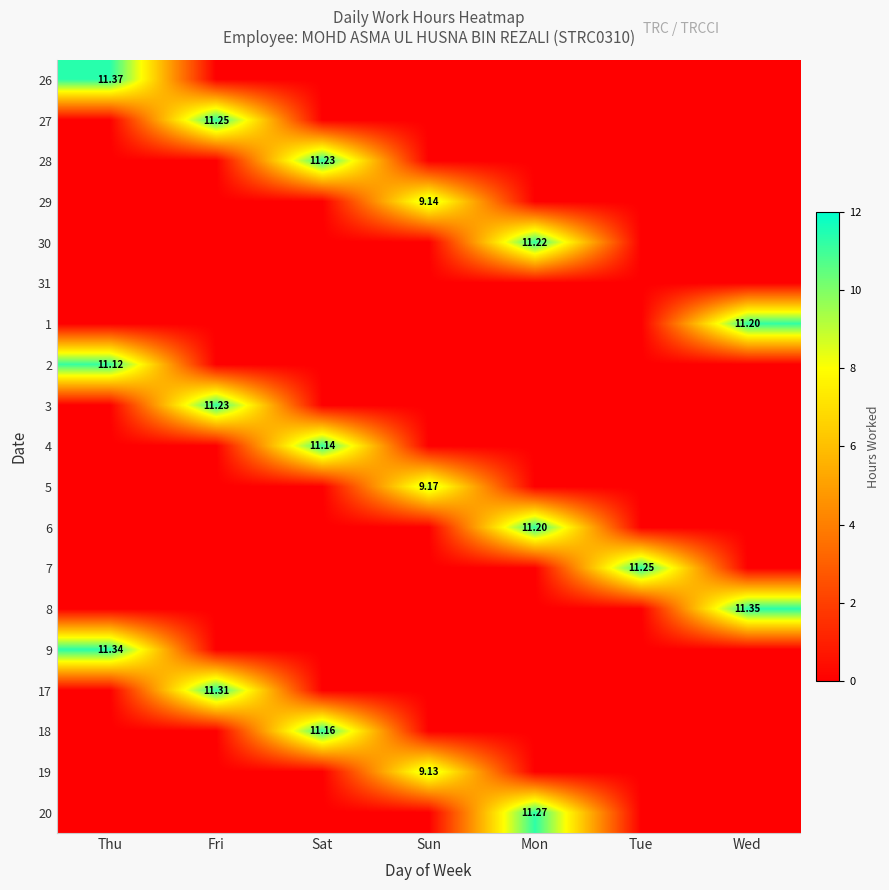

The value of 9 at Sat is 4.0. True or false?

False